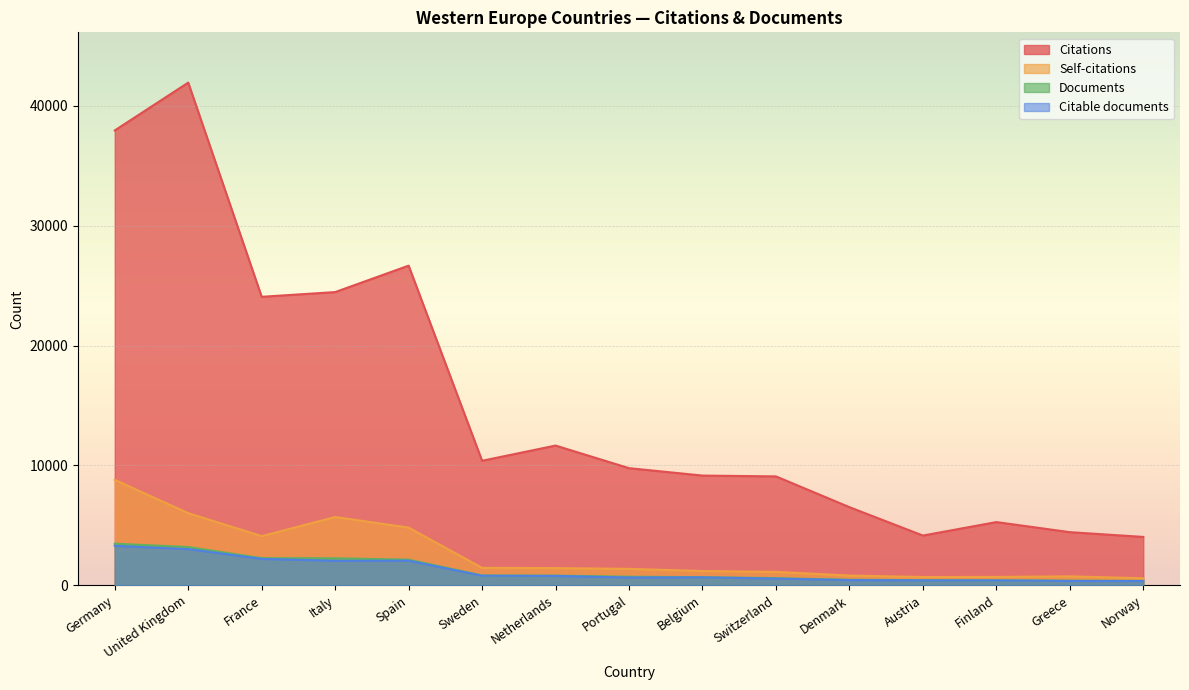

What is the spread (max minus min) of values at Italy?

22412